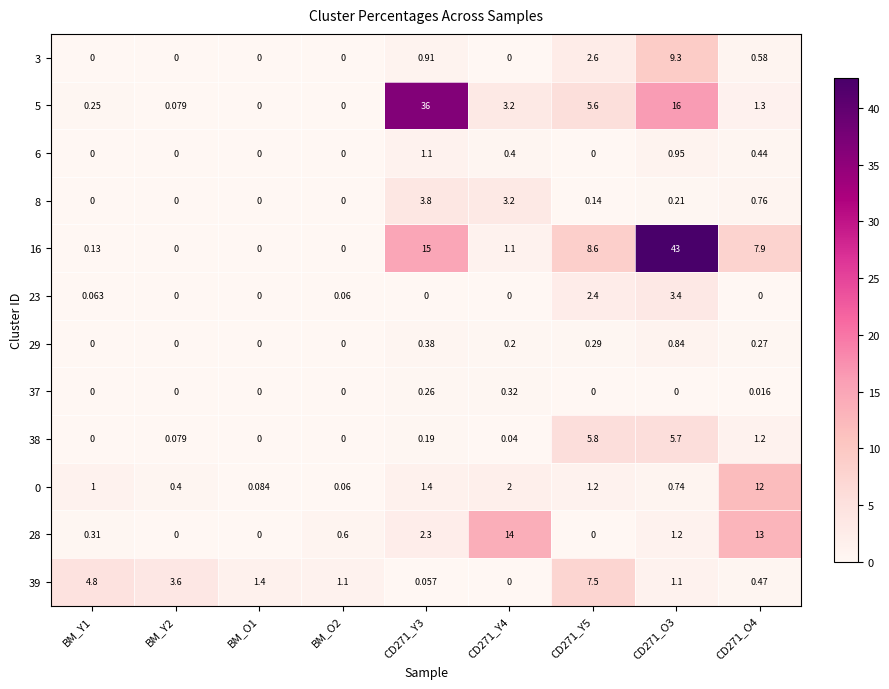

Is the value of 29 at CD271_Y5 greater than the value of 8 at BM_O1?

Yes